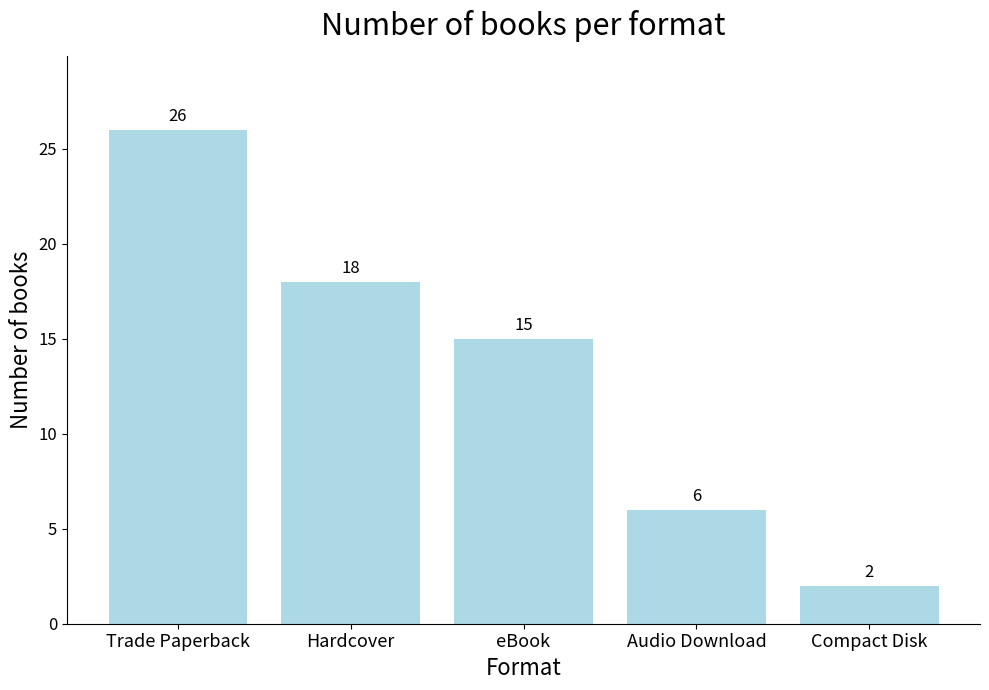

Is it true that the value at eBook is 9?

False